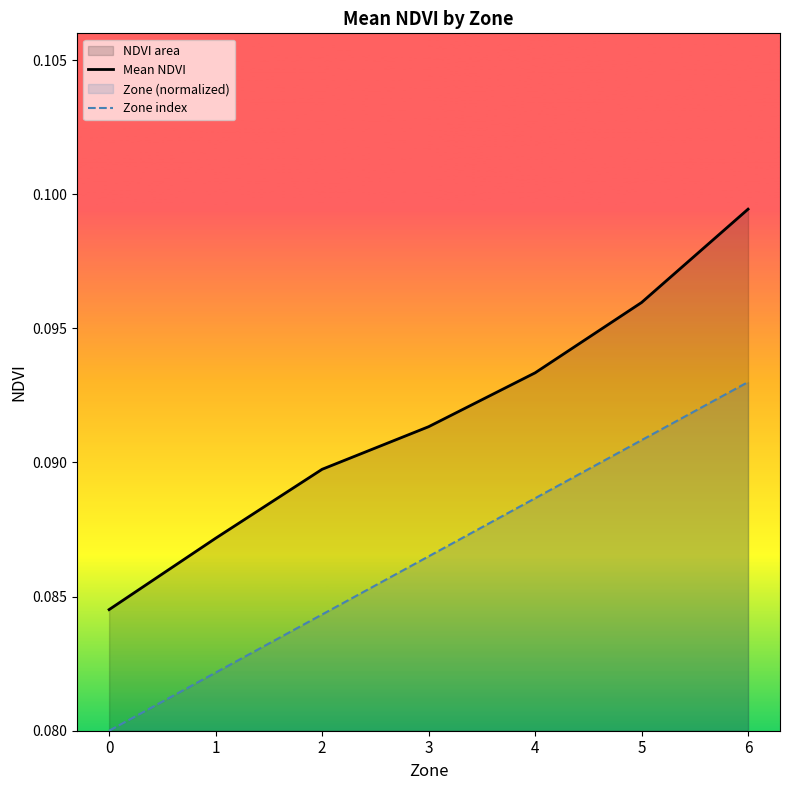

Rank the series by their average value, from highest to lowest.

Mean NDVI, Zone index